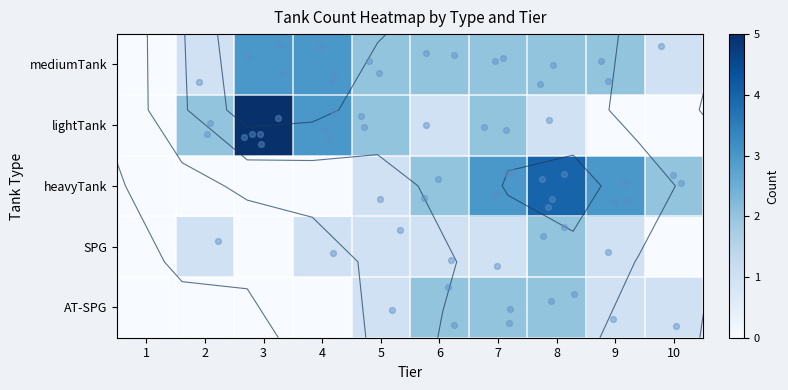

Which category has the lowest value in the heavyTank series?

1